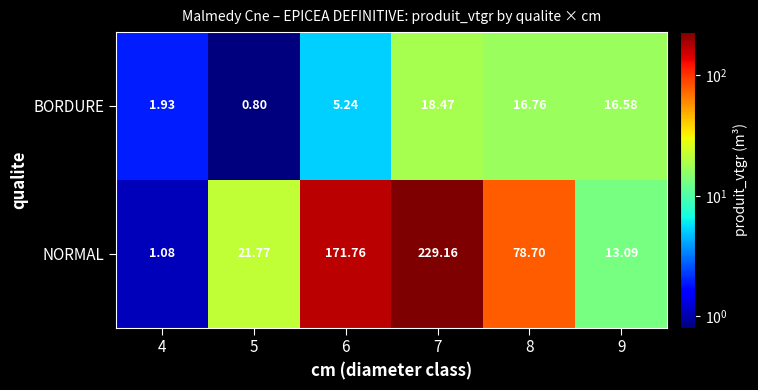

Which series has the widest spread of values?

NORMAL